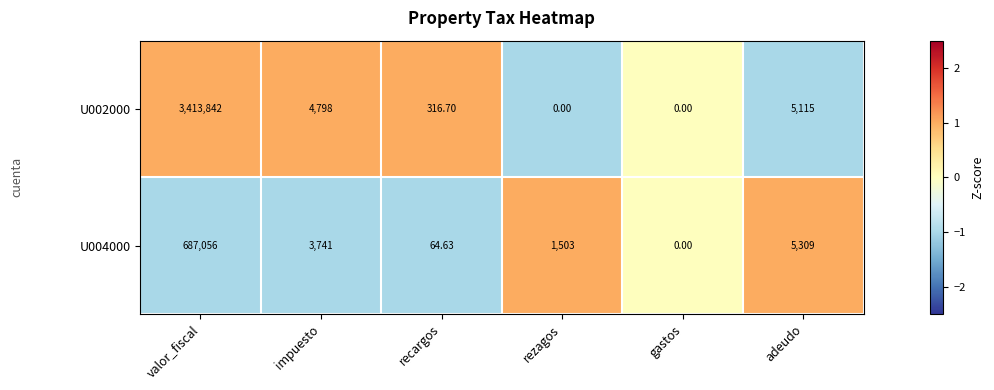

Rank the series by their average value, from lowest to highest.

U004000, U002000